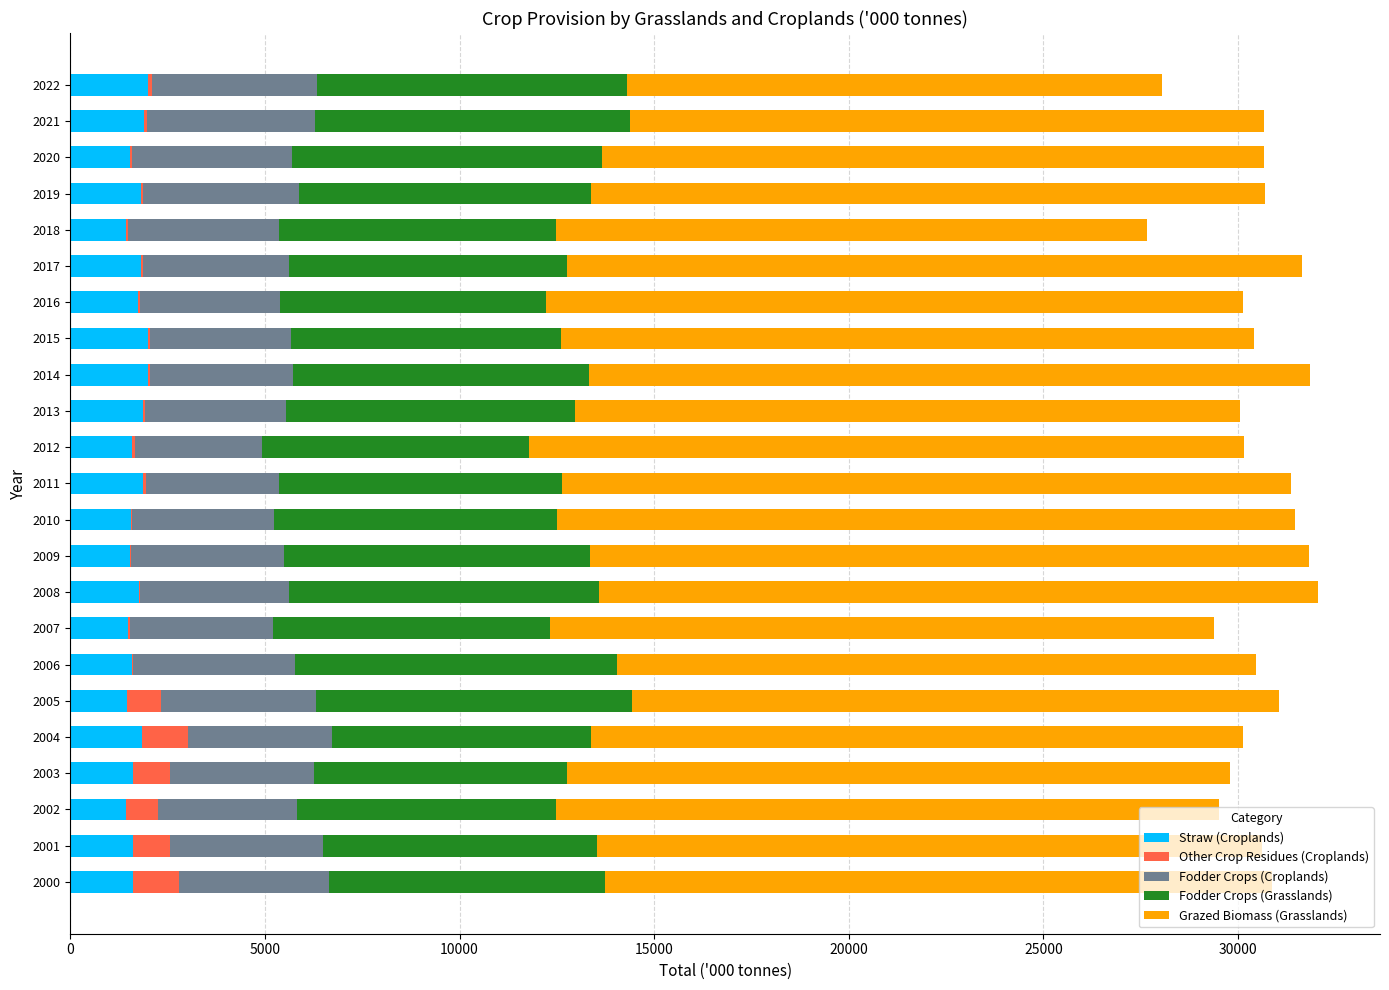

Count the number of data series in this chart.

5